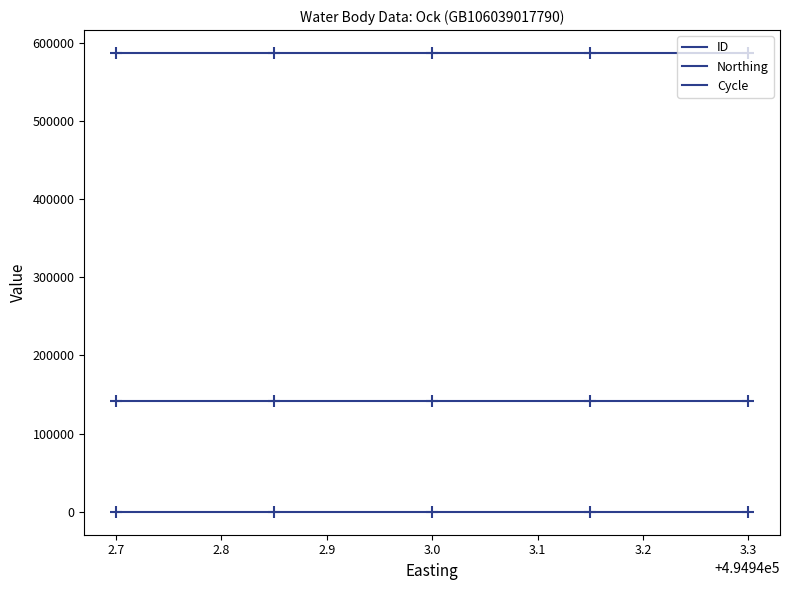

Is the value of Northing at 494943 greater than the value of ID at 494943?

No